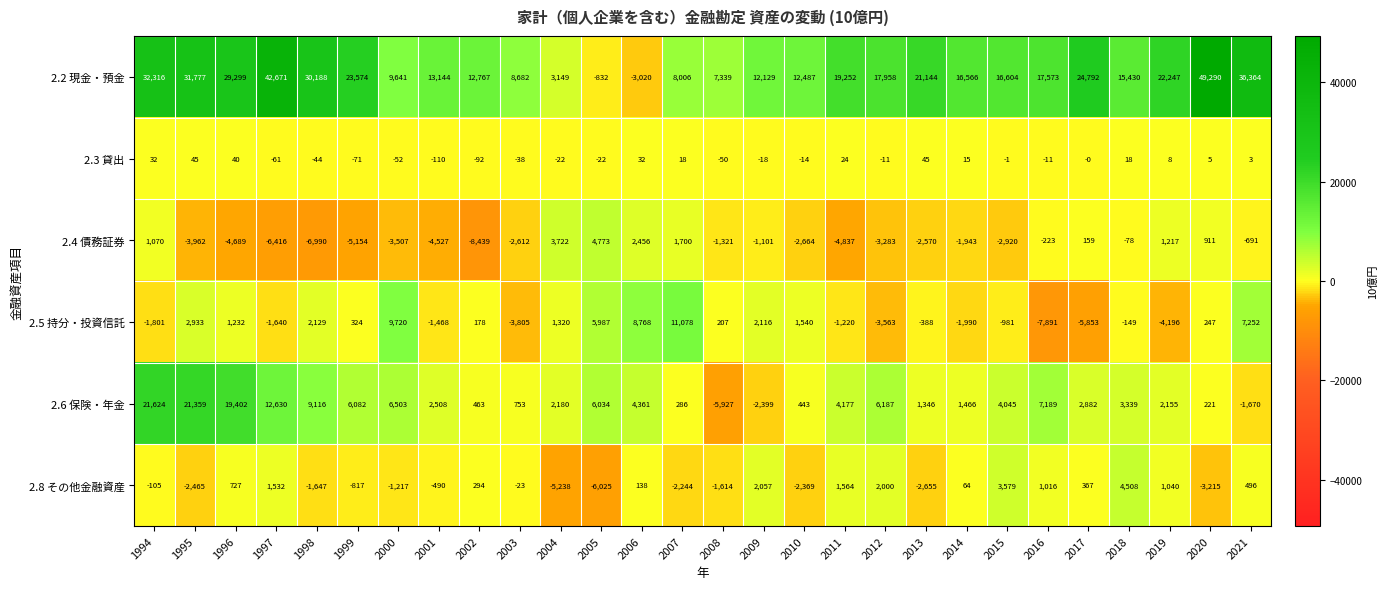

Which series has the largest total across all categories?

2.2 現金・預金